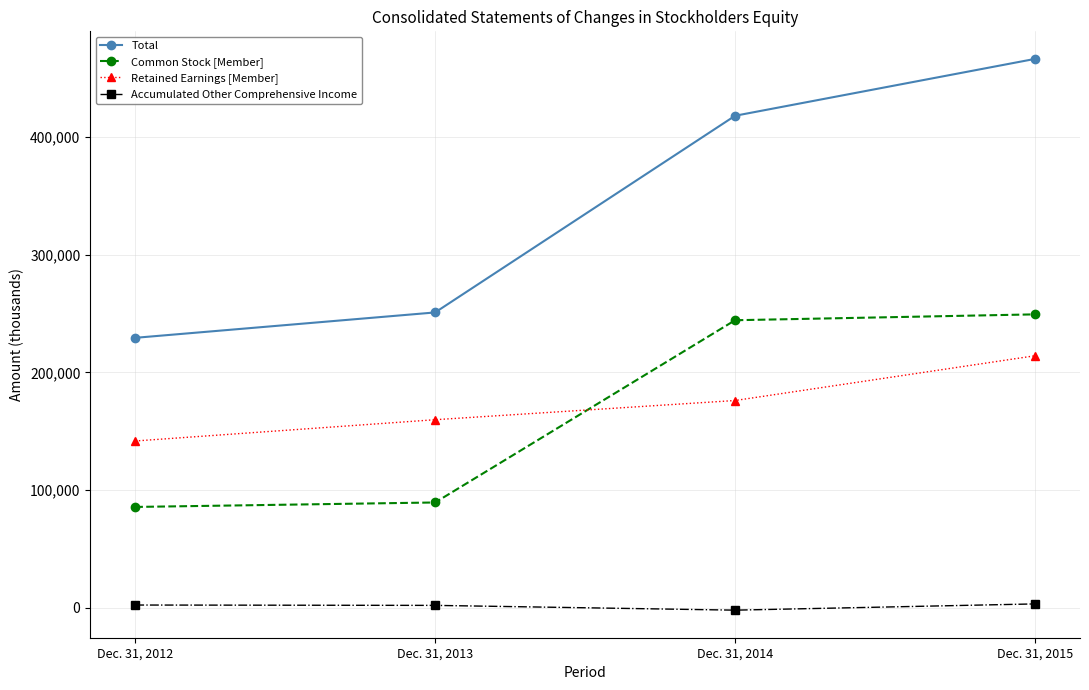

Does the chart have visible grid lines?

Yes